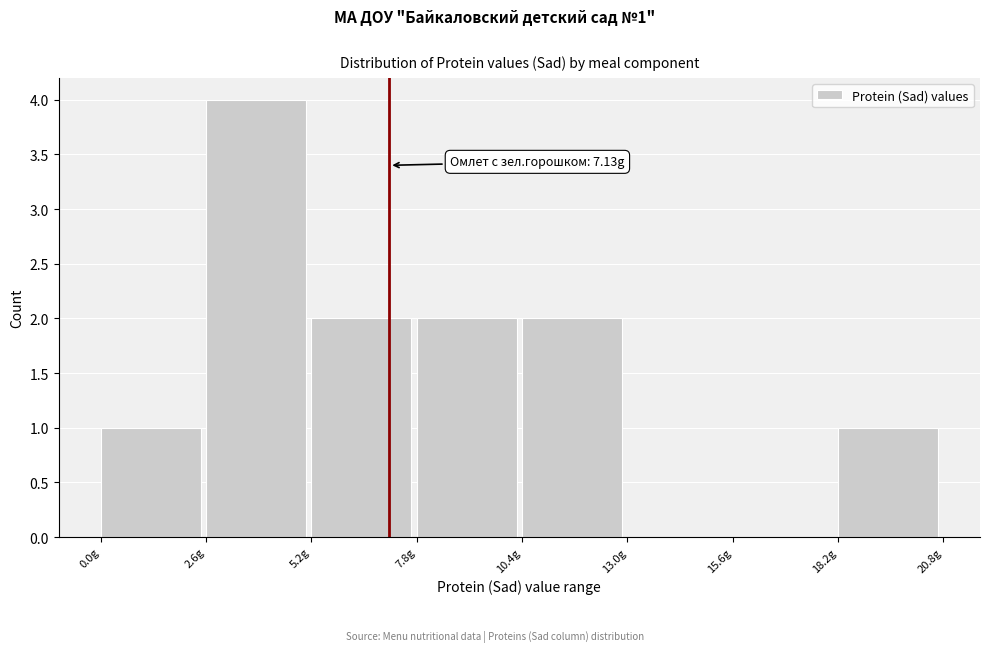

Over which range of the x-axis is the bar tallest?

2.6 to 5.2